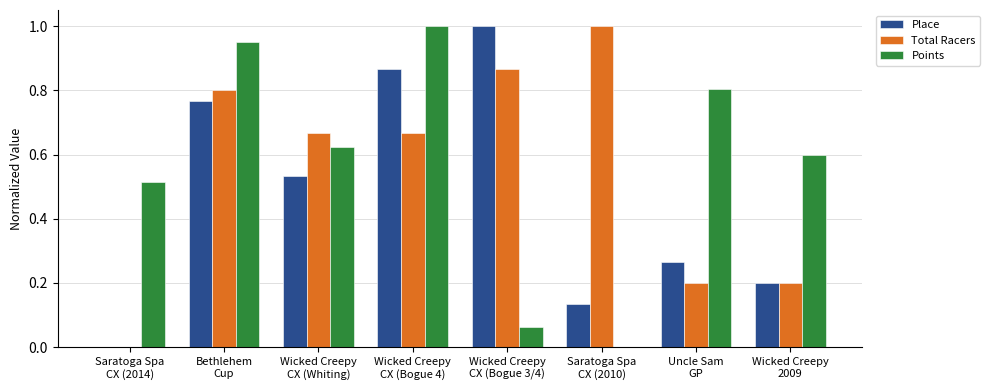

Which category has the highest value in the Points series?

Wicked Creepy
CX (Bogue 4)